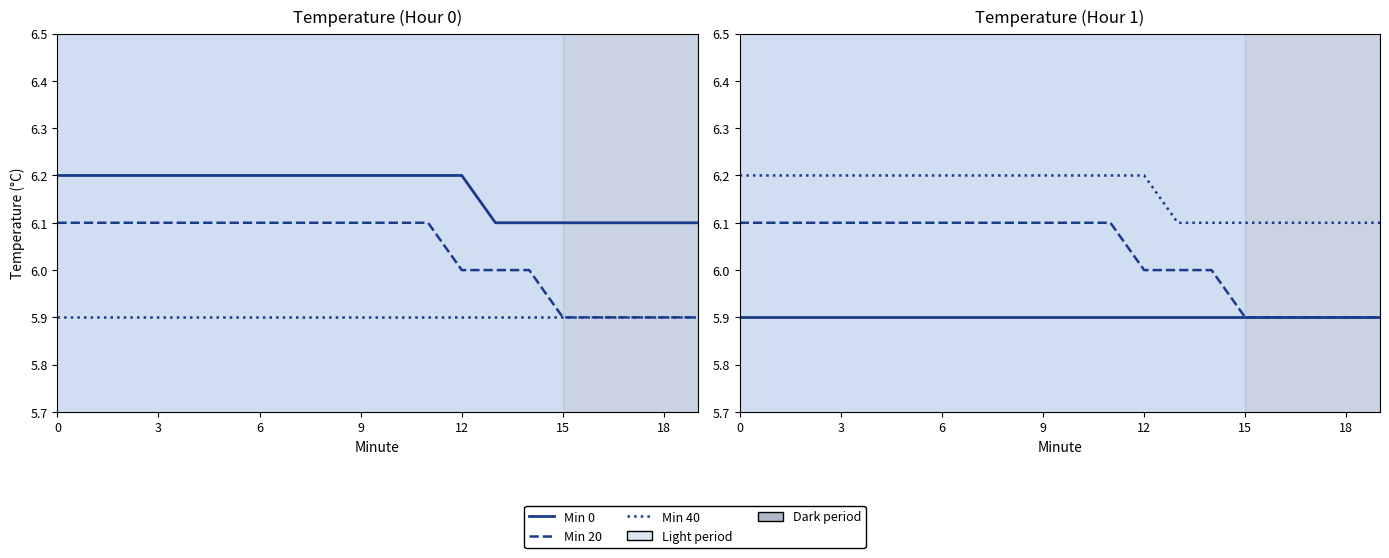

What is the approximate value of Min 20 at 8?

6.1